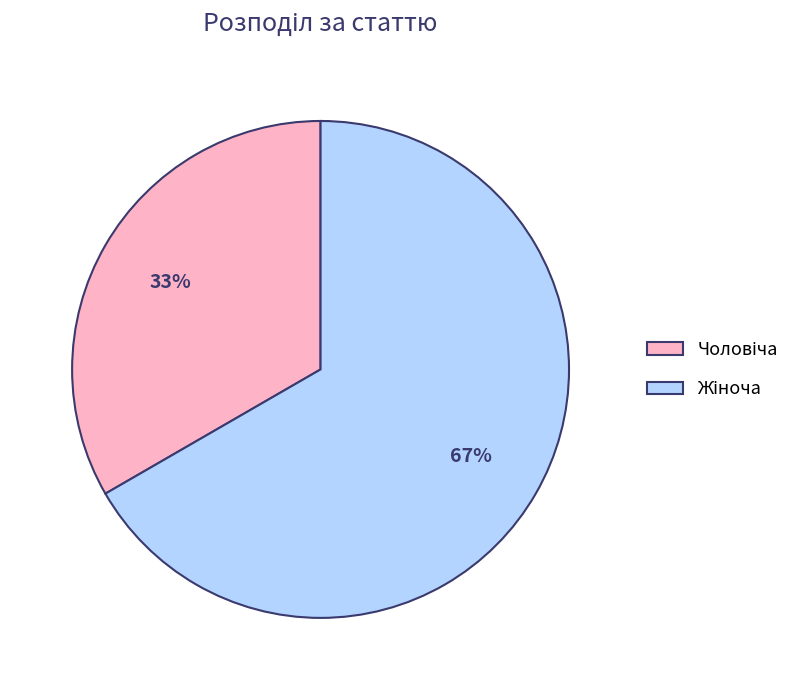

To the nearest percent, what is the average slice percentage?

50%